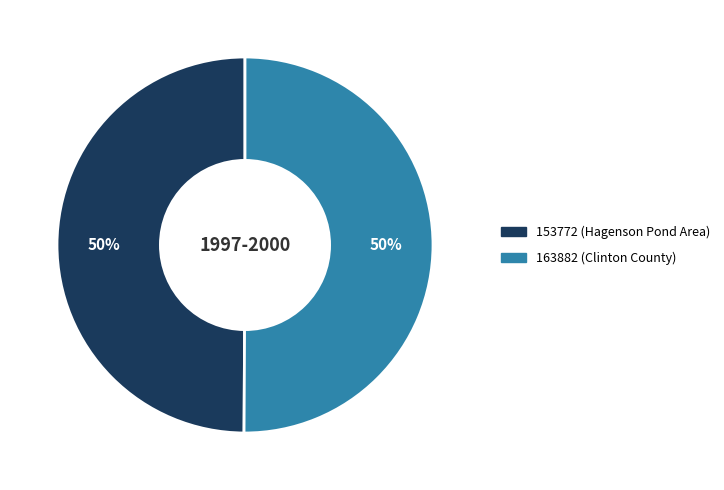

What percentage is the 153772 (Hagenson Pond Area) slice, to the nearest percent?

50%